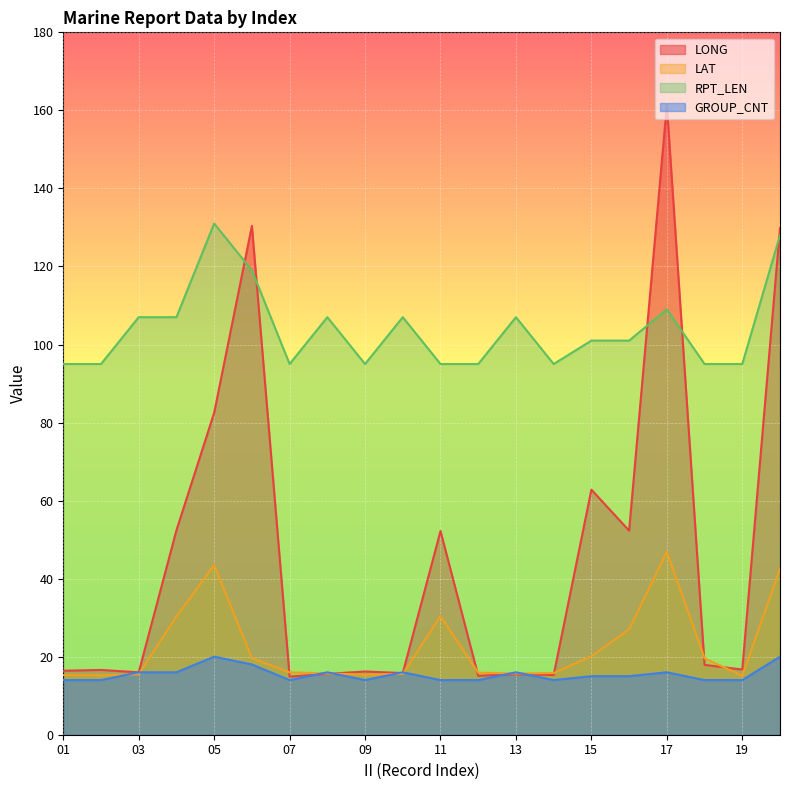

At which category is the sum across all series the highest?

17